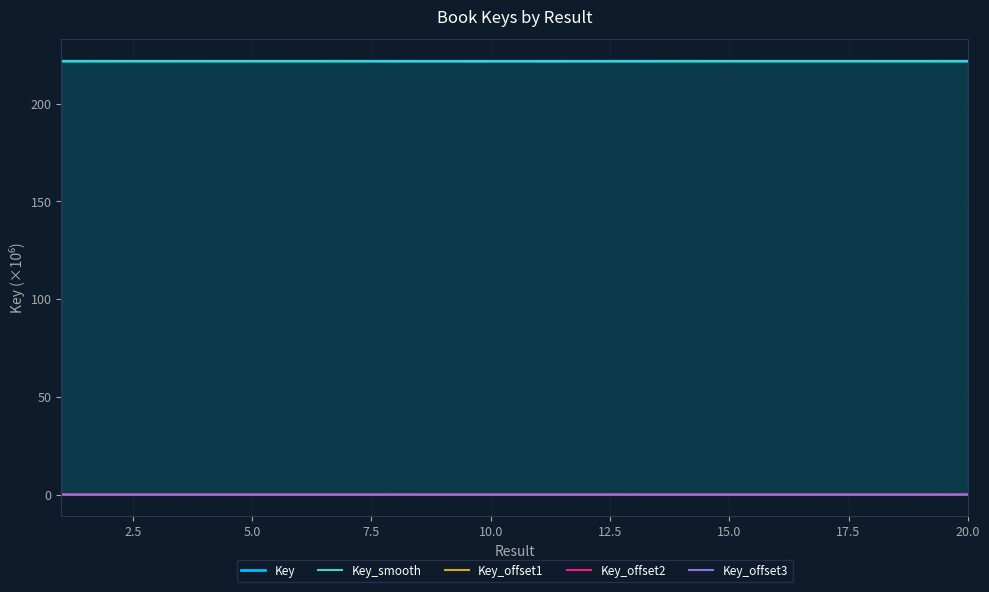

True or false: Key_offset1 and Key cross at least once.

False